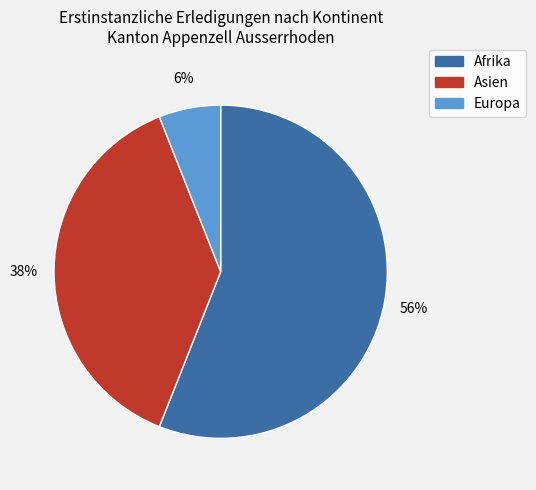

Rank the categories by value from highest to lowest.

Afrika, Asien, Europa